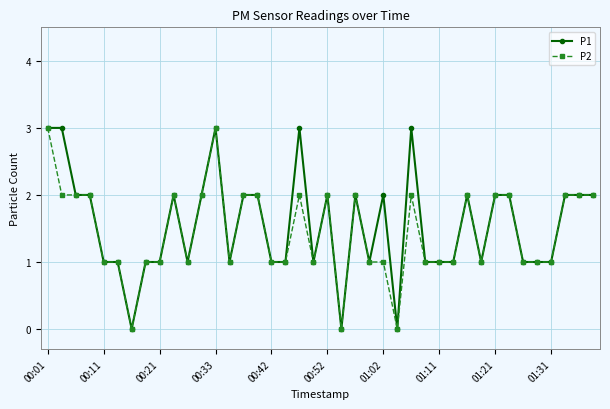

What is the greatest value displayed?

3